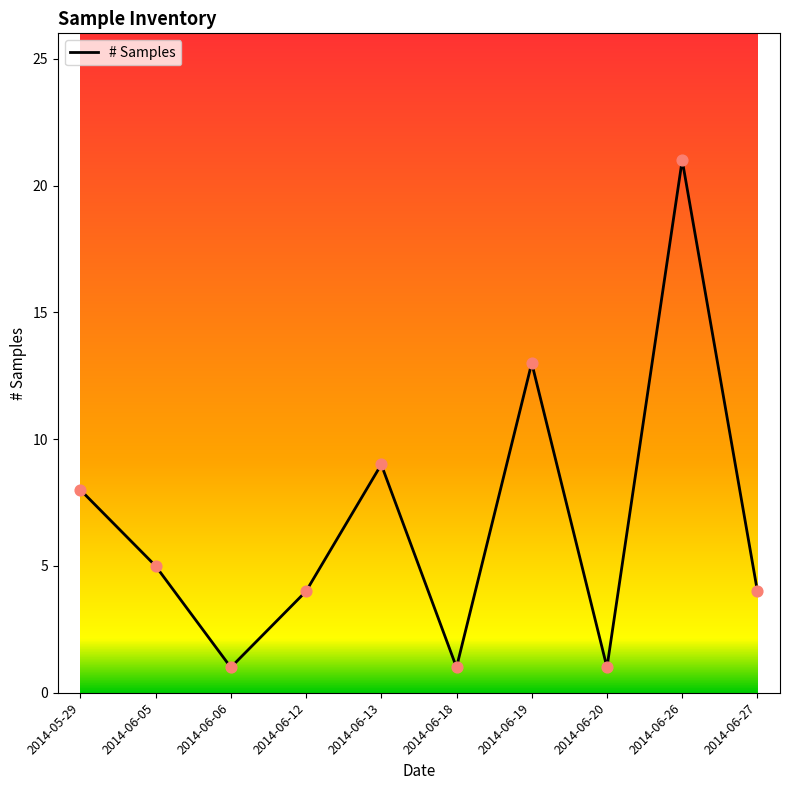

What is the ratio of the value at 2014-06-06 to the value at 2014-06-20?

1.0